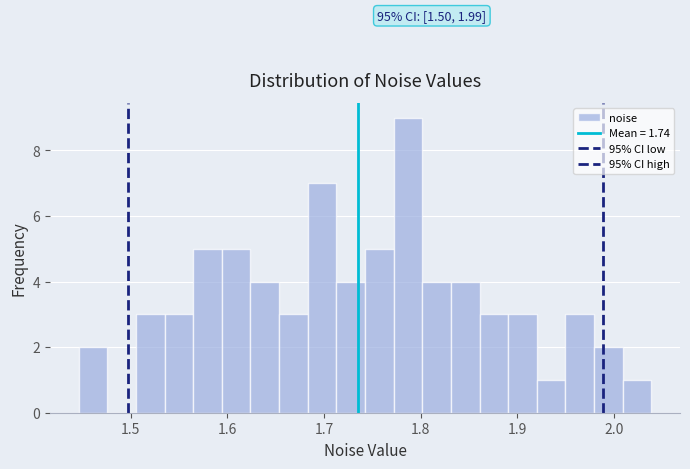

Read against the x-axis, roughly where is the centre of the tallest bar?

1.79